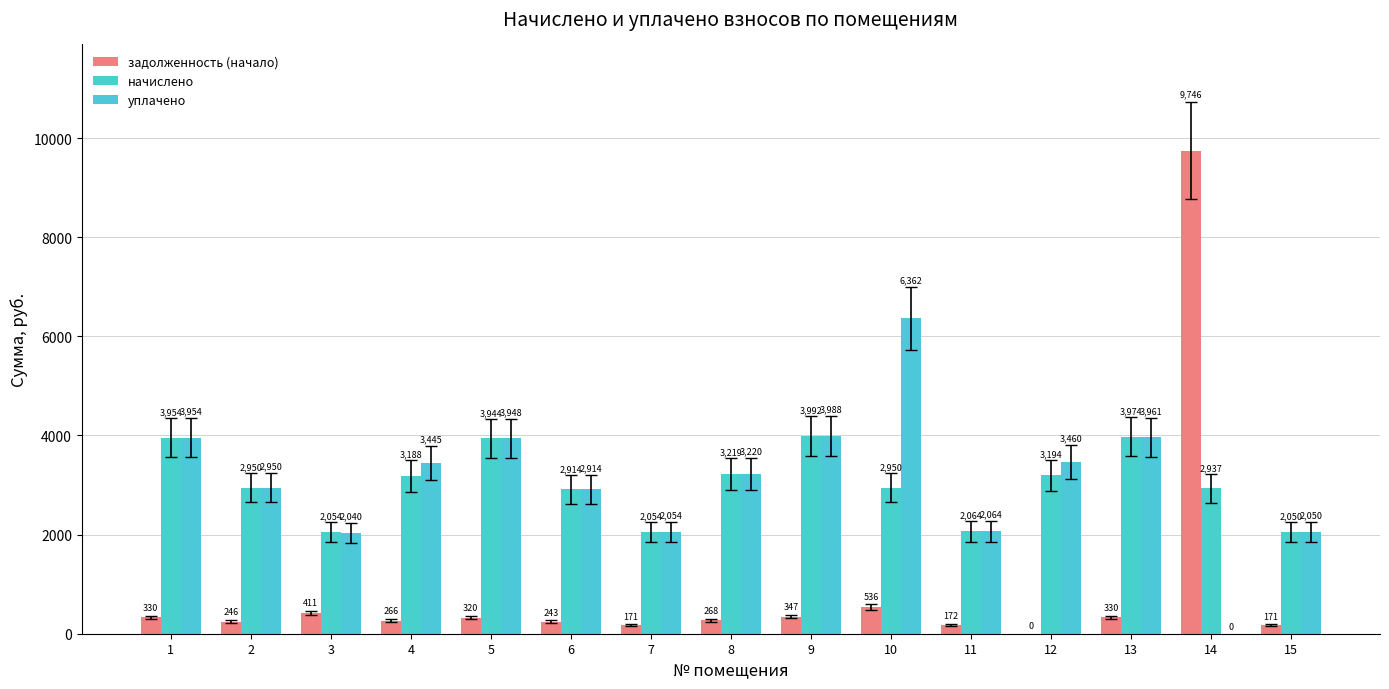

Which series has the widest spread of values?

задолженность (начало)